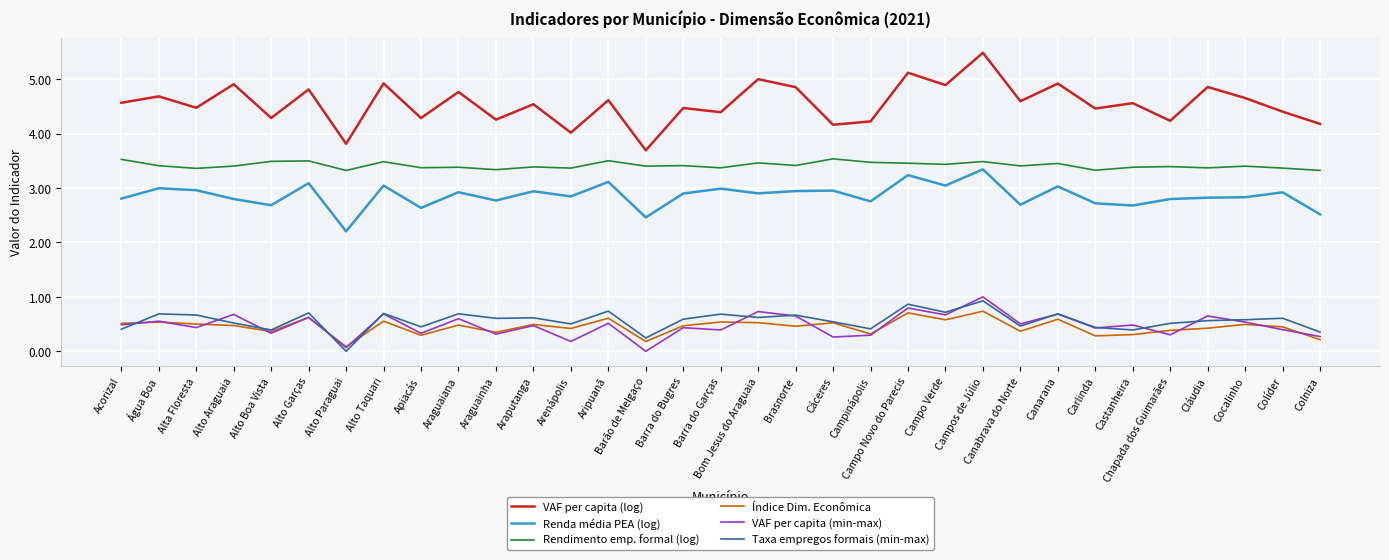

What is the difference between the maximum and minimum values in the Rendimento emp. formal (log) series?

0.2